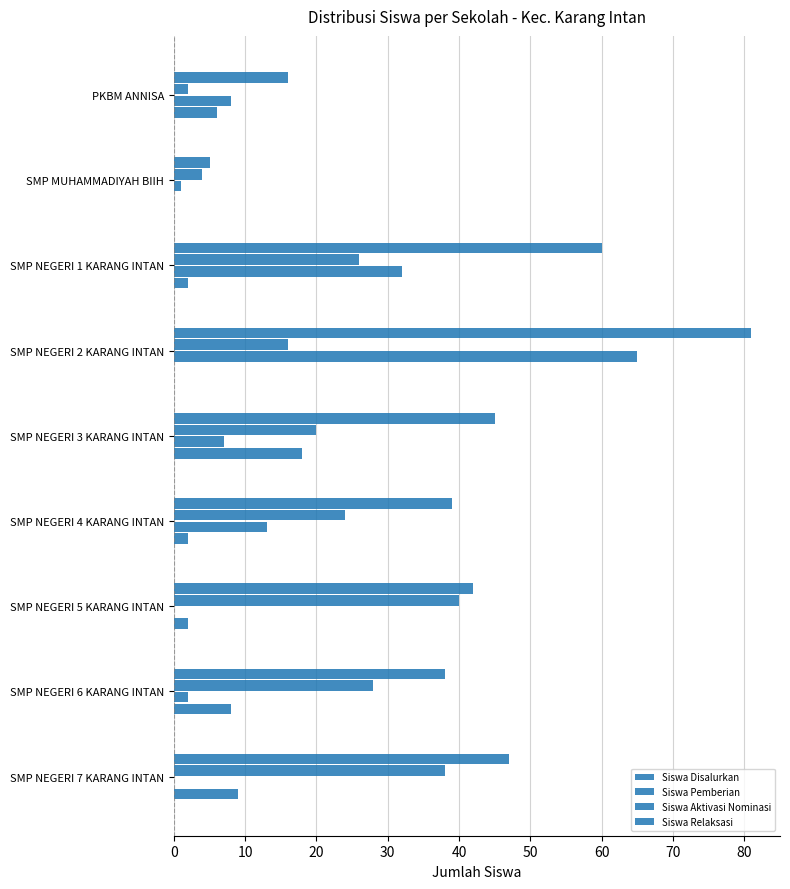

What is the highest value of the Siswa Disalurkan series?

81